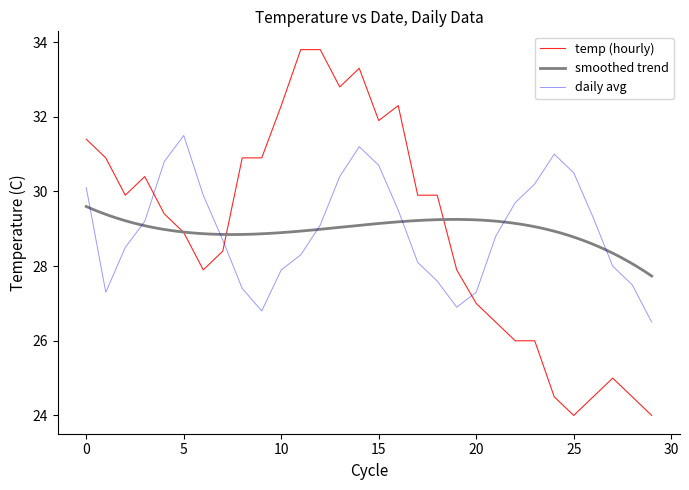

What is the difference between the maximum and second lowest values?

9.8